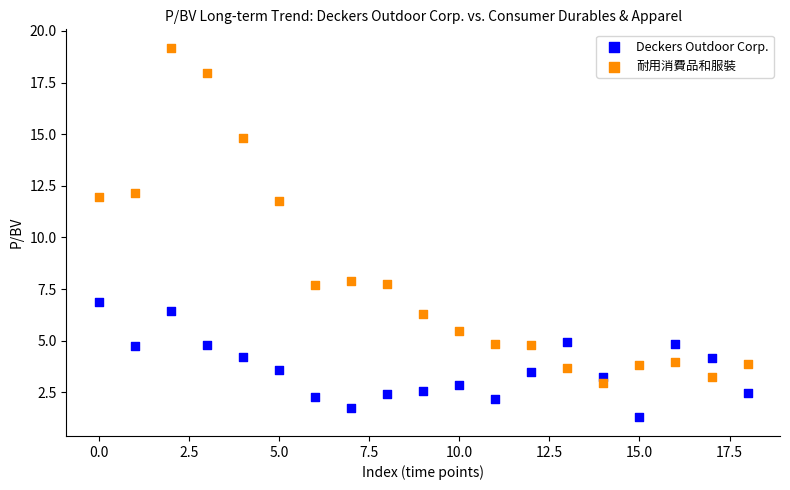

Across all series, what Y value is closest to 10?

11.8